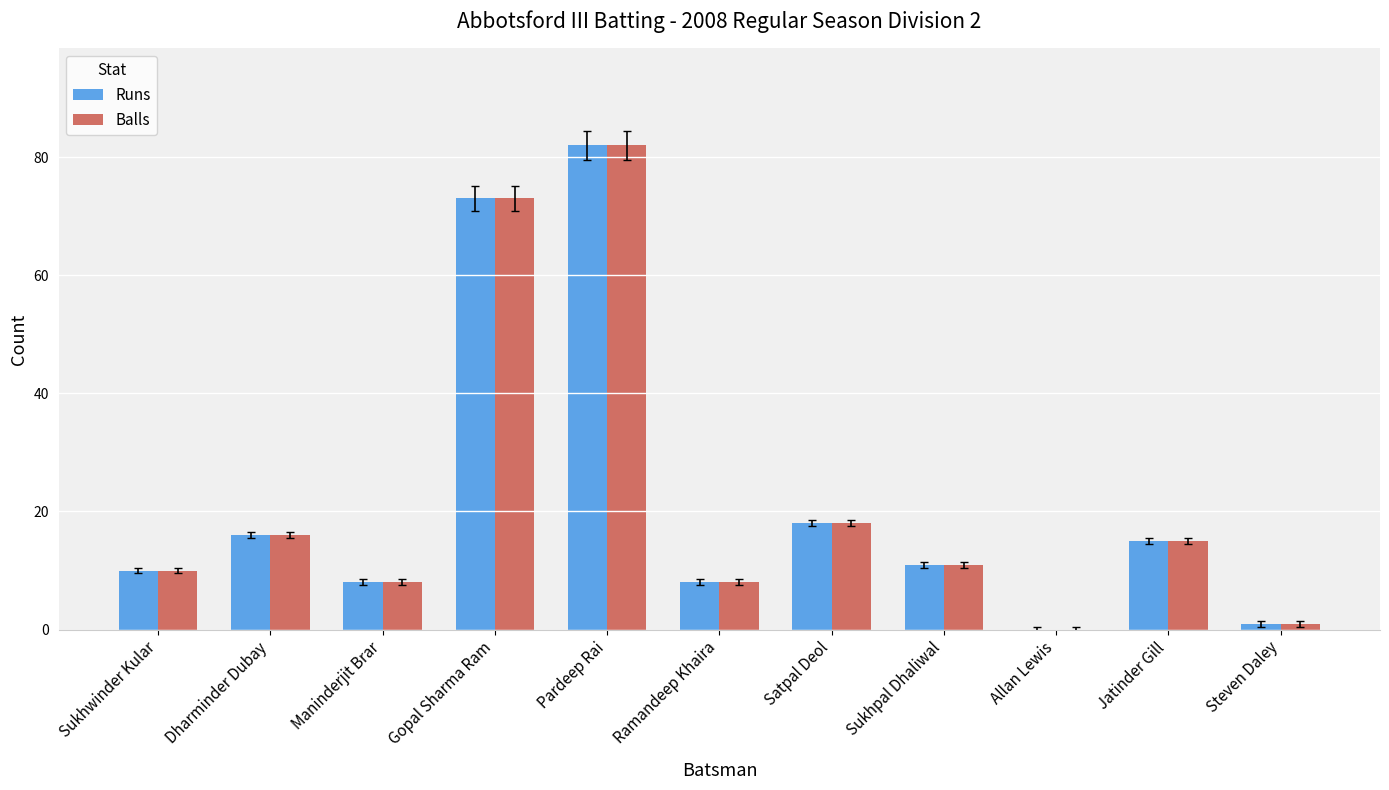

At which label does Balls first exceed 11?

Dharminder Dubay